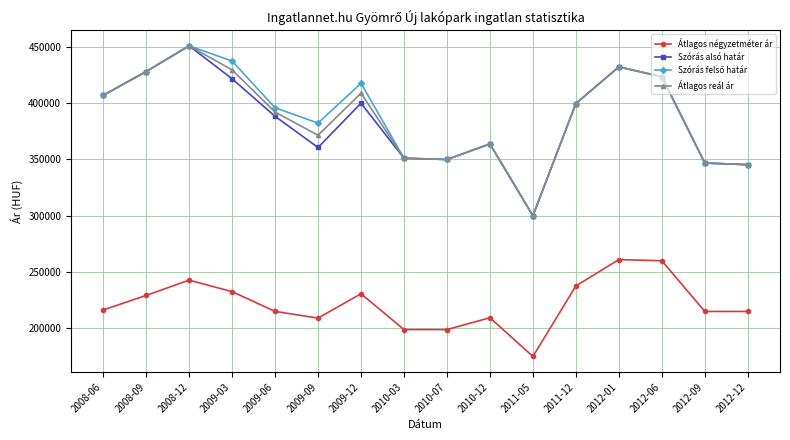

Which label corresponds to the largest value in the chart?

2008-12